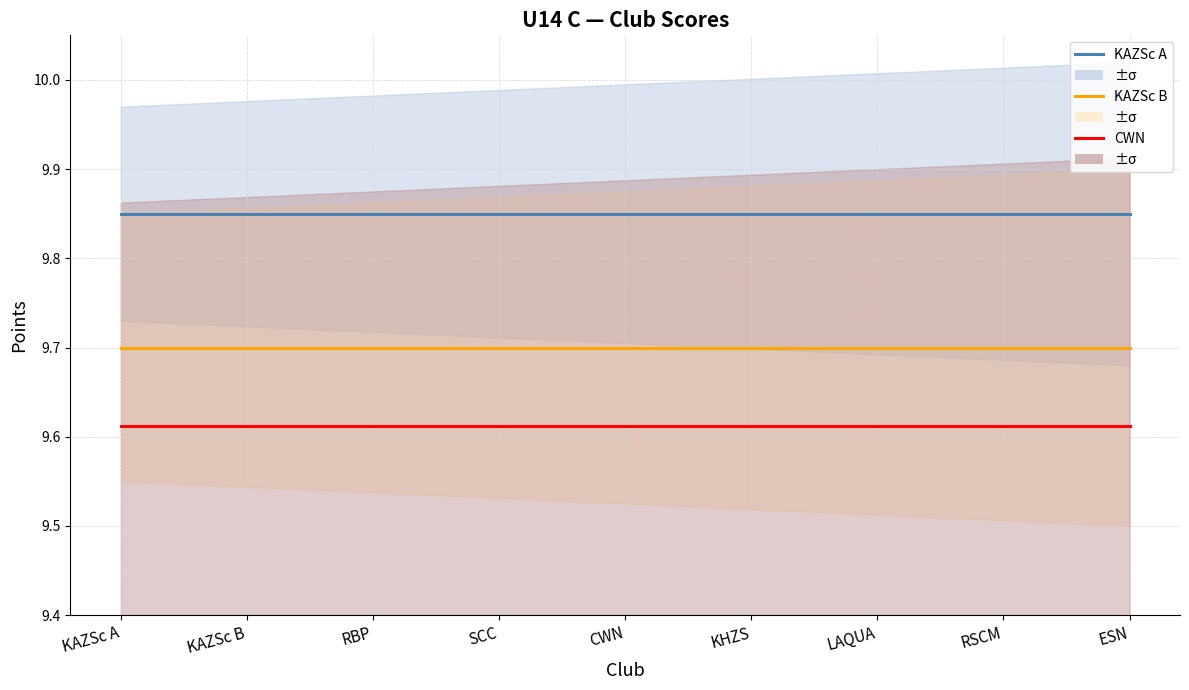

Which series changed the most between CWN and RSCM?

KAZSc A